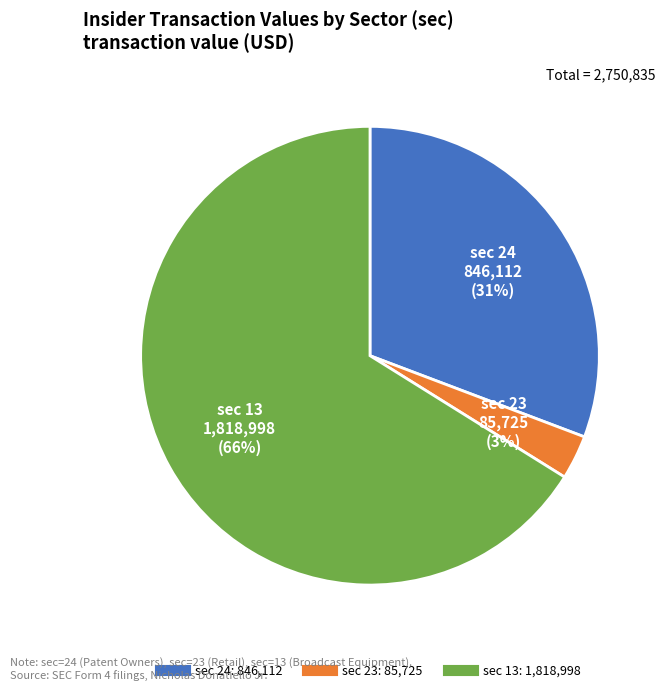

To the nearest percent, what is the difference between the largest and smallest slice percentages?

63%